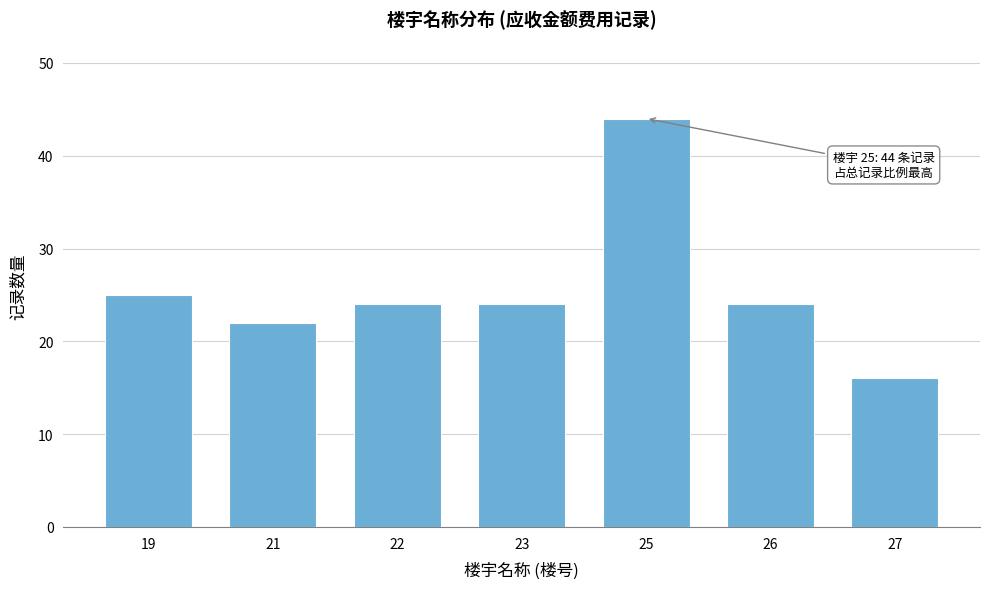

Reading left to right, extract all data points from this chart.

25	22	24	24	44	24	16